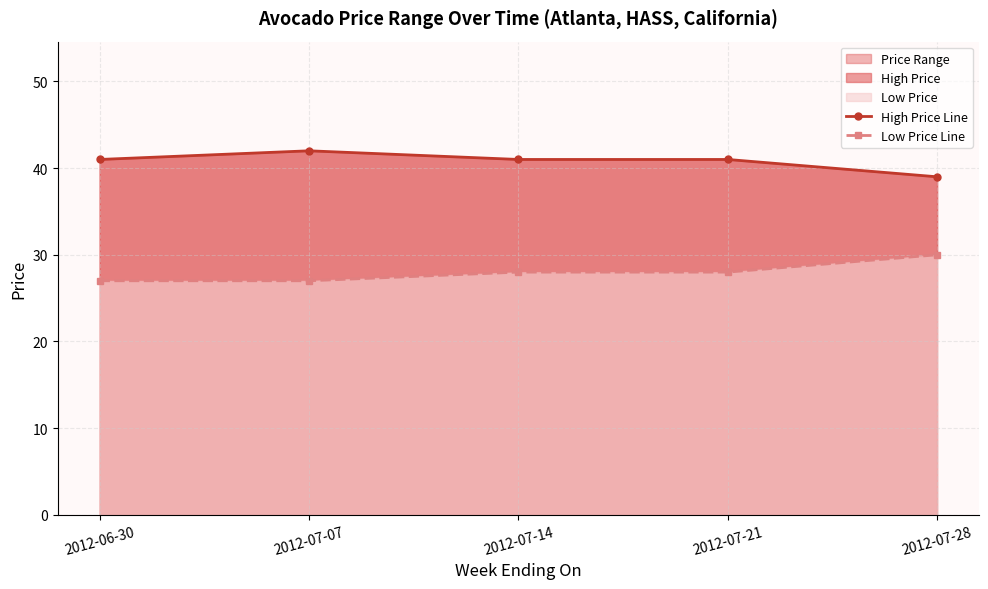

What is the difference between the High Price Line values at 2012-07-14 and 2012-07-28?

2